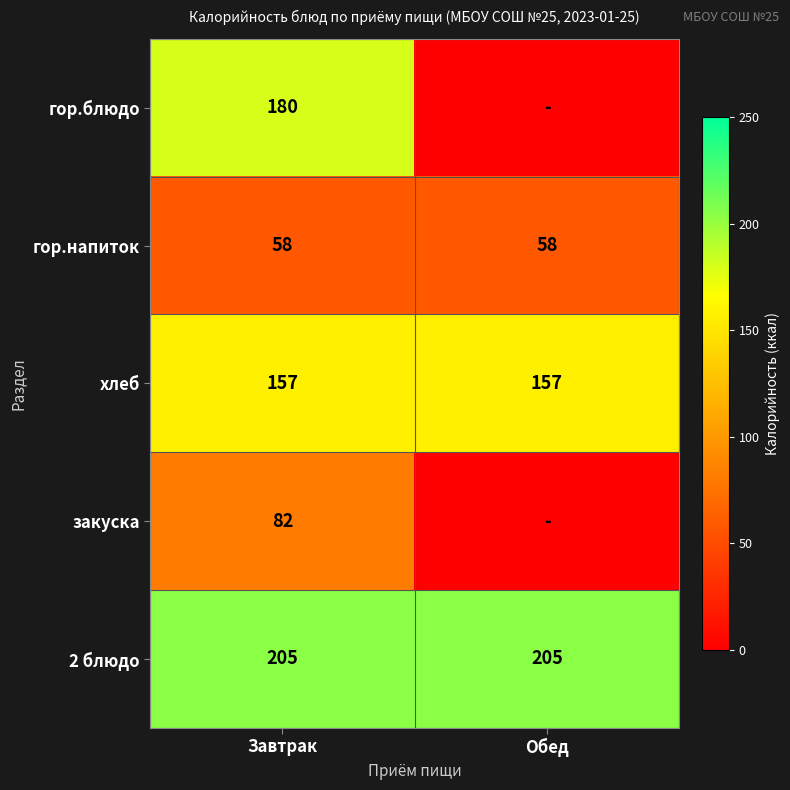

At Завтрак, list the series in order from largest to smallest.

2 блюдо, гор.блюдо, хлеб, закуска, гор.напиток